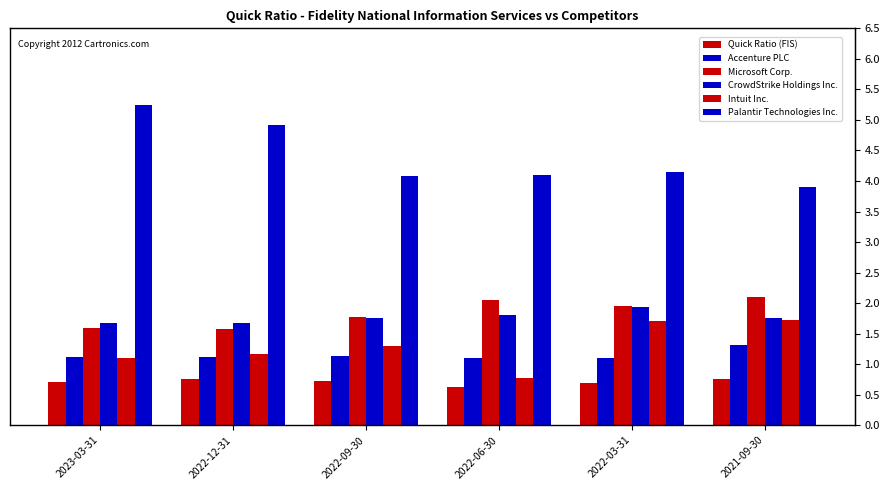

Does the chart contain any negative values?

No